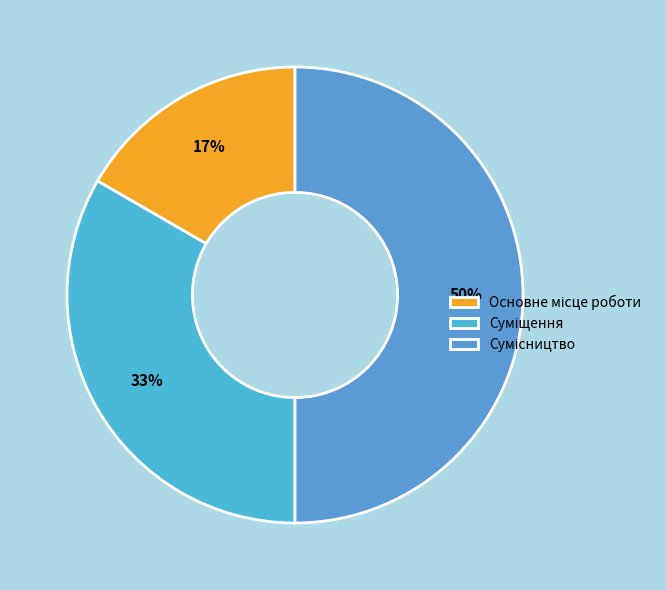

What is the change in value from Основне місце роботи to Суміщення?

+1